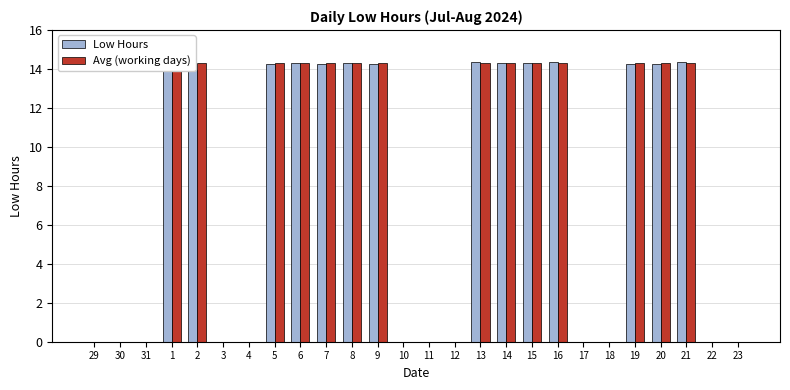

Between 5 and 23, which series saw the biggest shift?

Avg (working days)